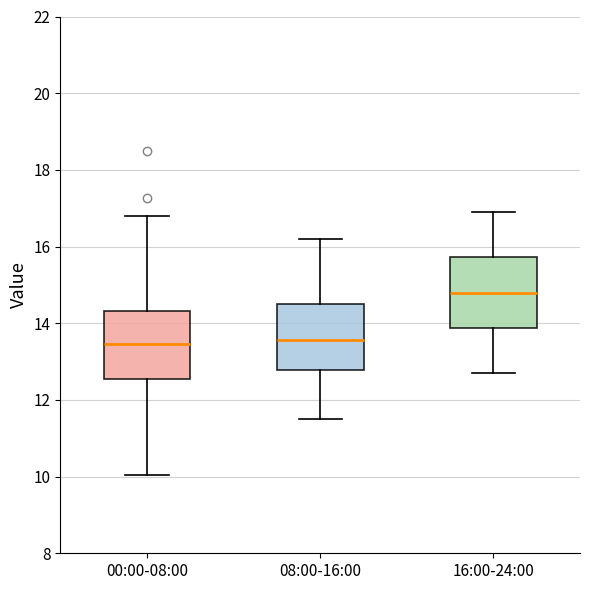

Reading left to right, transcribe this box plot: for each box, give where its median line is, the range the box spans, and where its two whiskers end, as read against the y-axis. The values are not printed on the chart, so give them approximately, as read against the axis.

00:00-08:00: median 13.4, box 12.6 to 14.4, whiskers 10.0 to 16.8
08:00-16:00: median 13.6, box 12.8 to 14.6, whiskers 11.6 to 16.2
16:00-24:00: median 14.8, box 13.8 to 15.8, whiskers 12.8 to 17.0